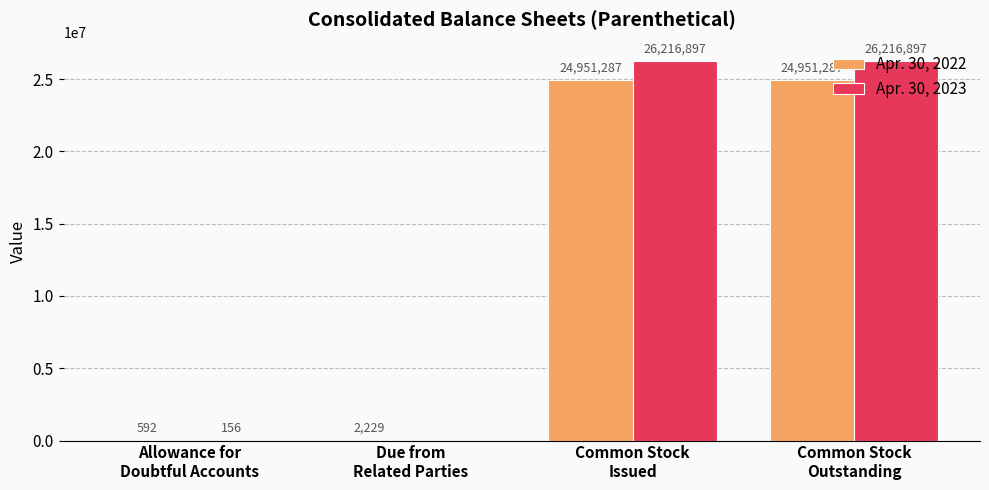

How many groups of bars are there?

4